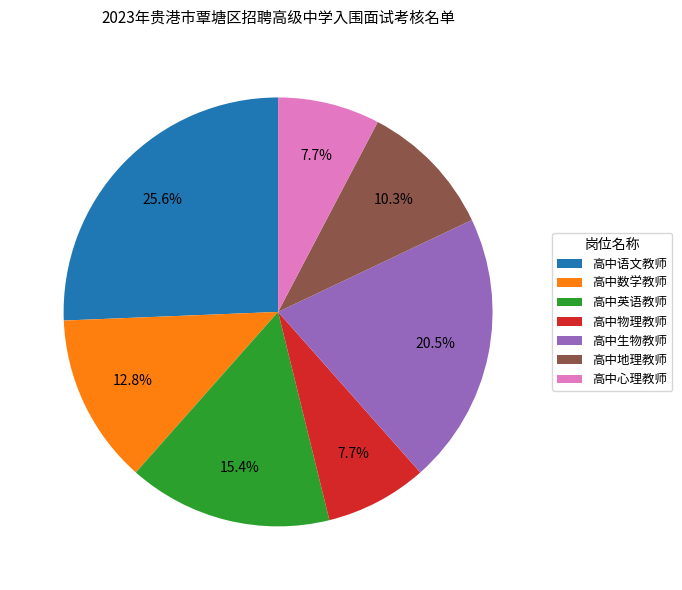

To the nearest percent, what percentage of the pie is 高中数学教师?

13%